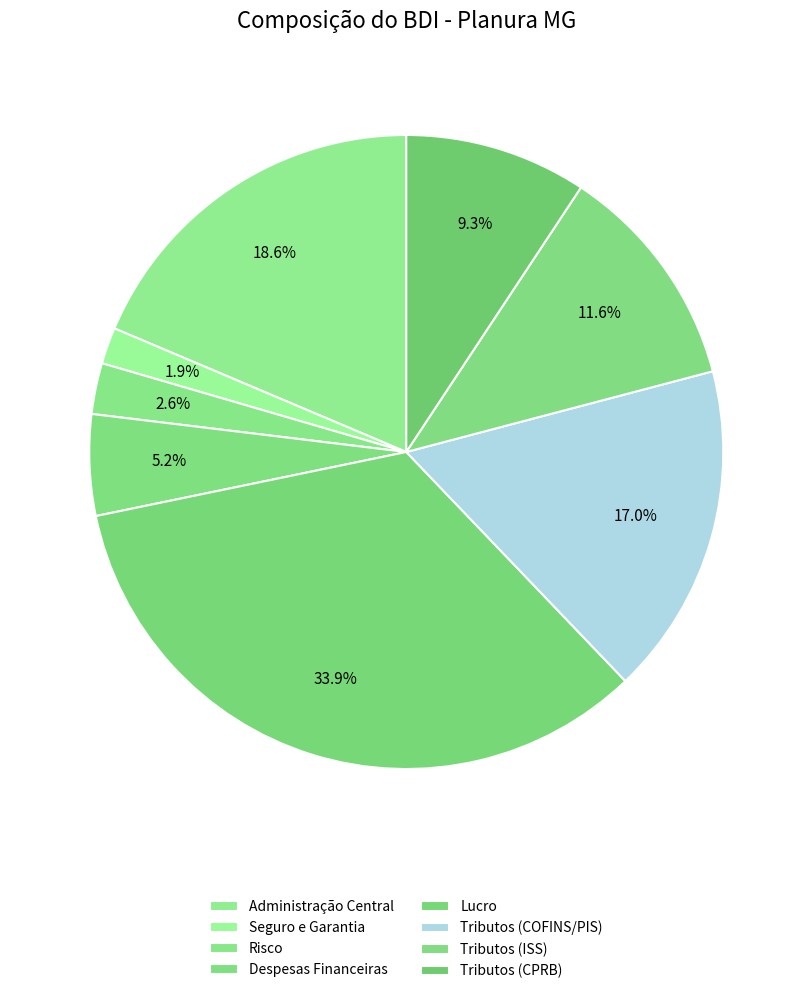

What percentage is the Tributos (COFINS/PIS) slice, to the nearest percent?

17%